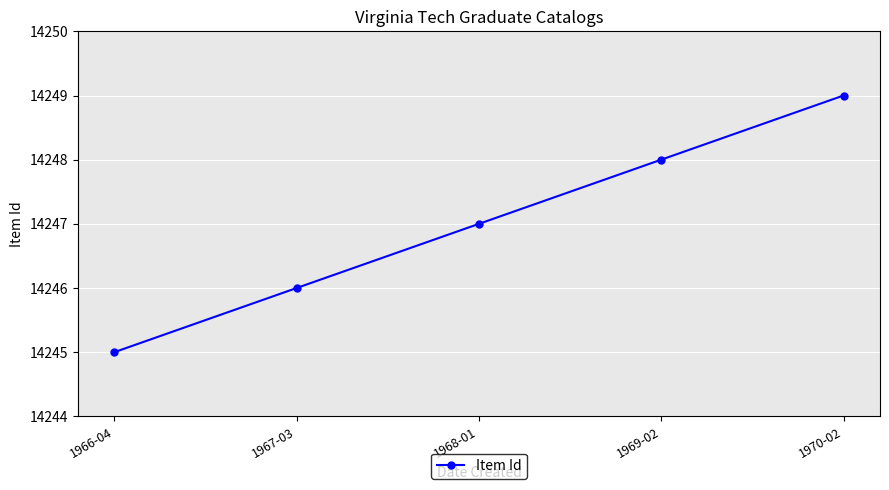

How many data points are less than 14247?

2